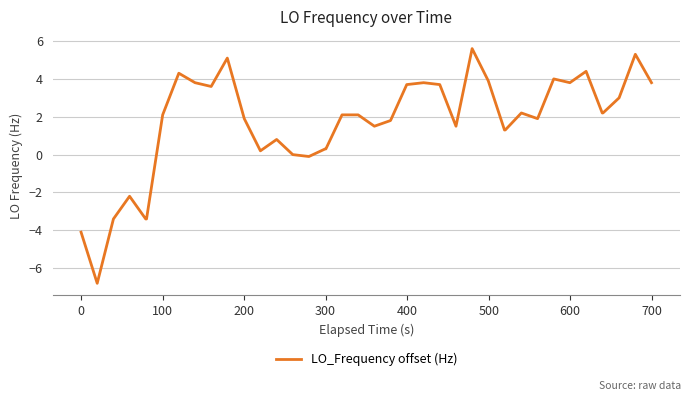

What is the maximum value shown in the chart?

5.6